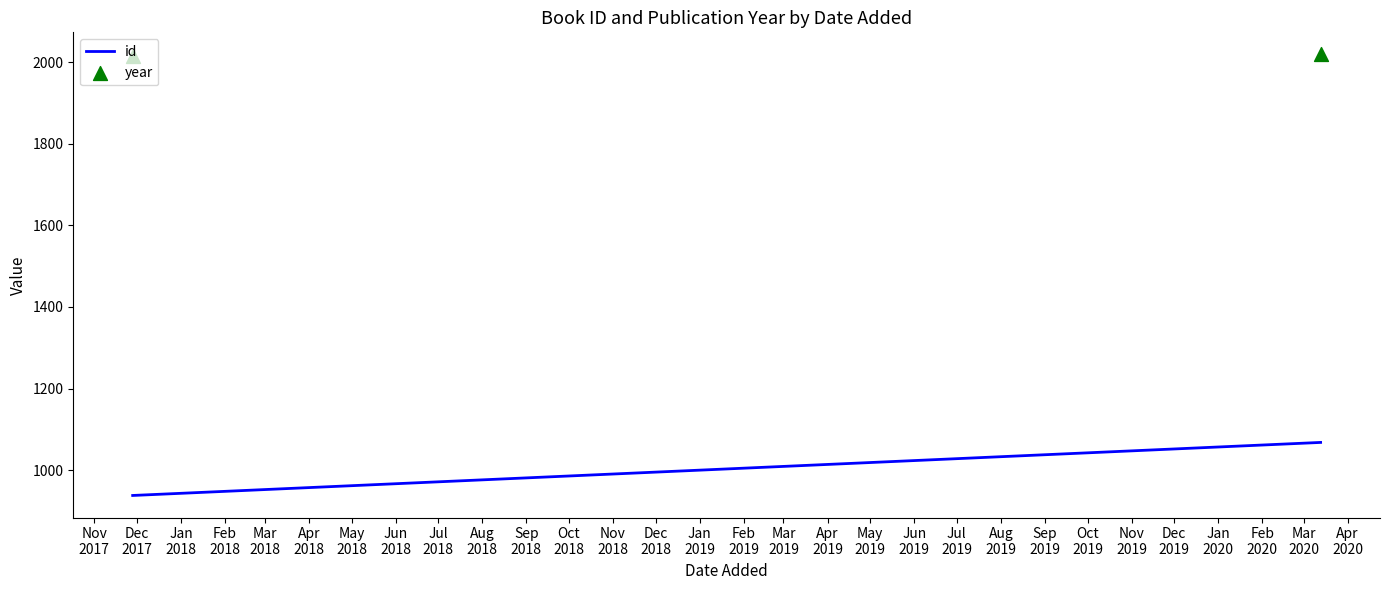

Which series reaches the maximum Y coordinate?

year